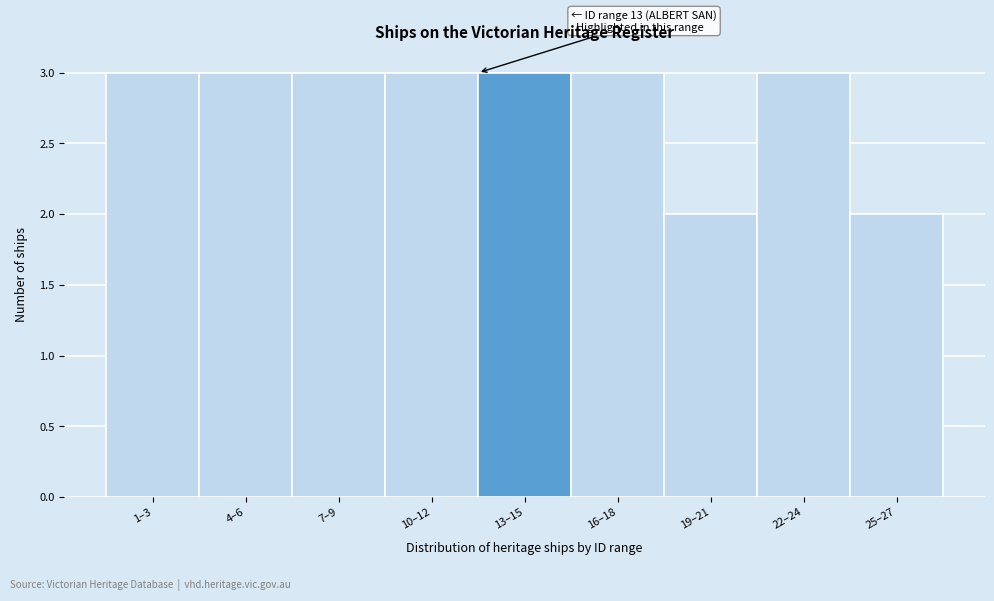

Reading right to left, what are all the values shown in this chart?

2	3	2	3	3	3	3	3	3